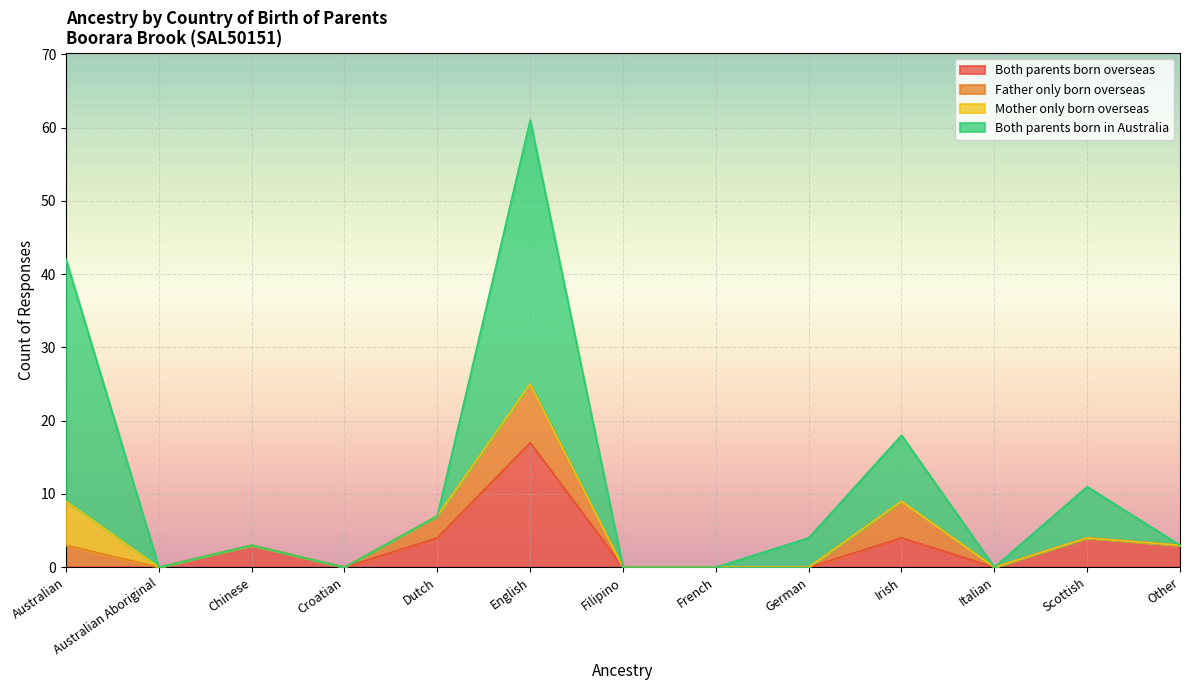

Where is the first local maximum for Both parents born overseas?

Chinese